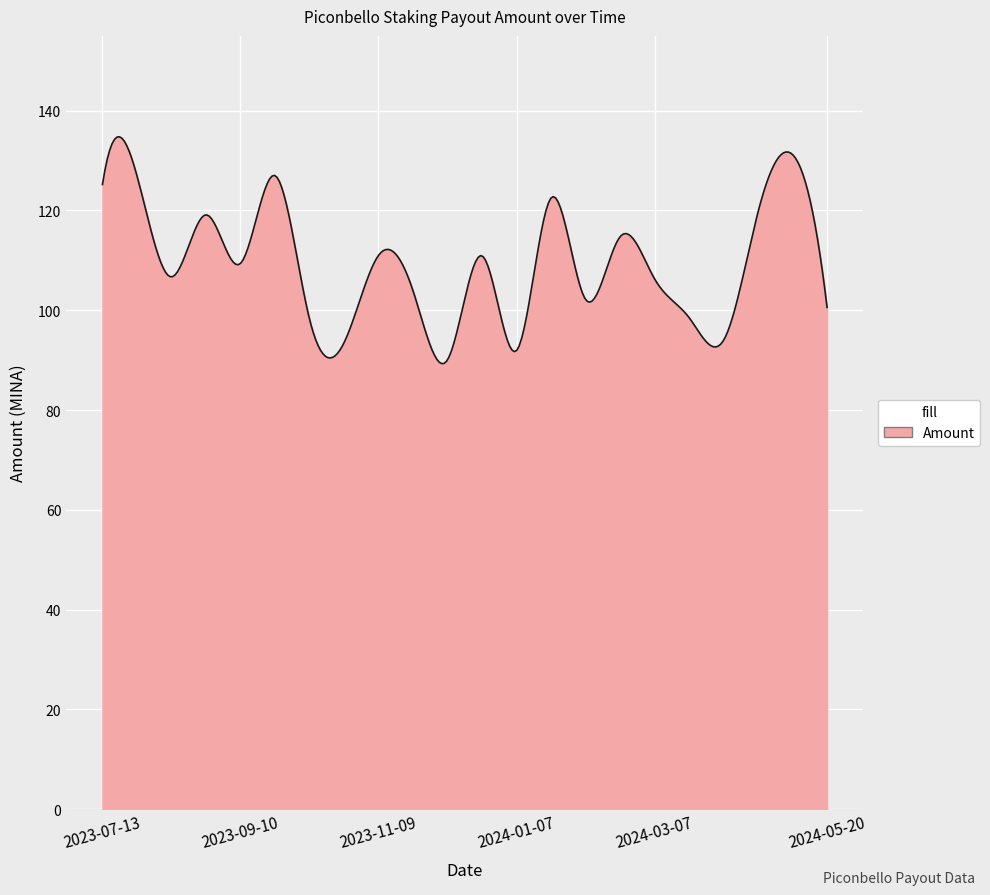

What is the greatest value displayed?

134.7